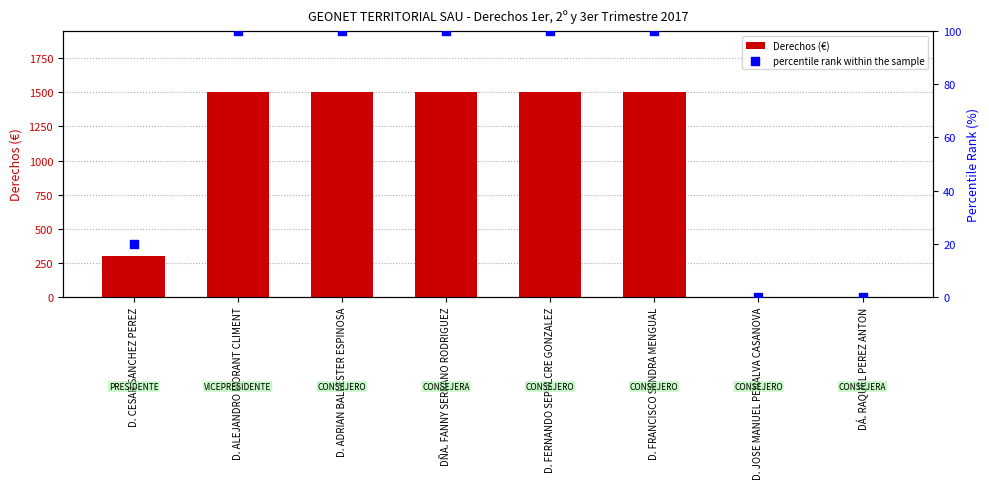

Which series reaches the minimum Y coordinate?

Derechos (€)